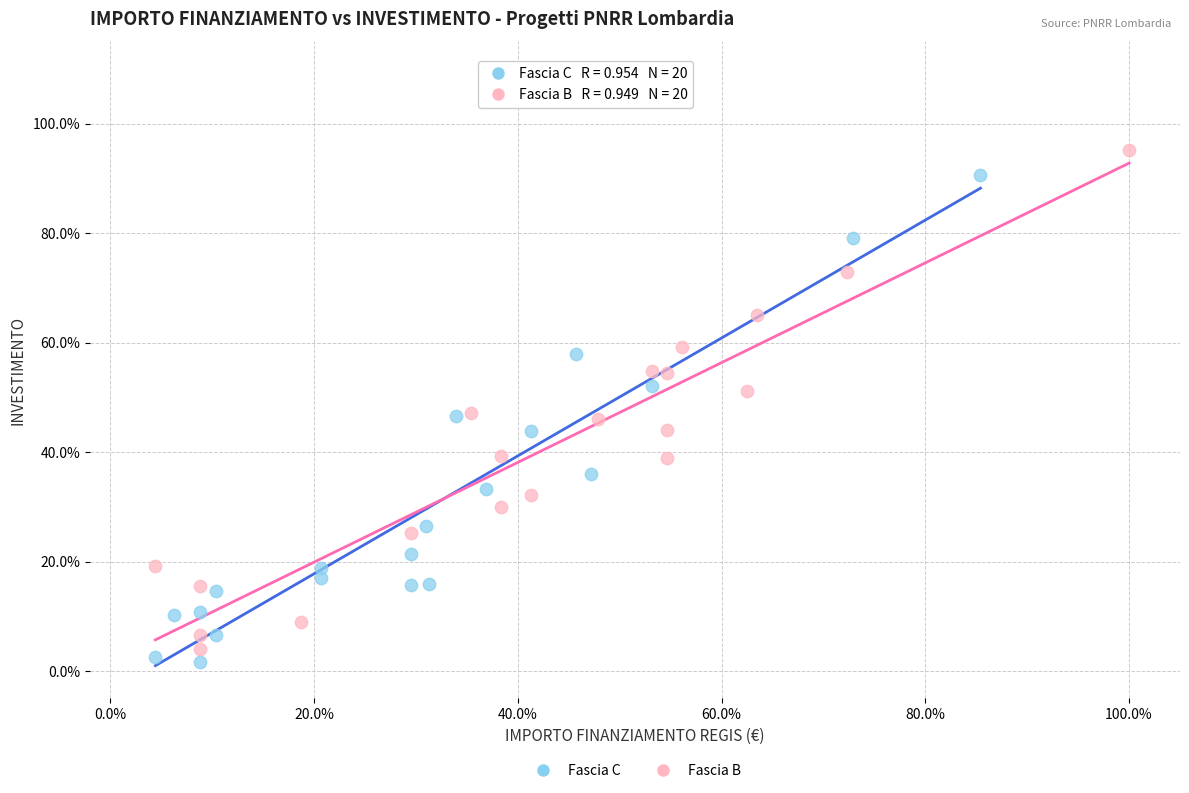

What are all the series names shown in the legend?

Fascia C, Fascia B